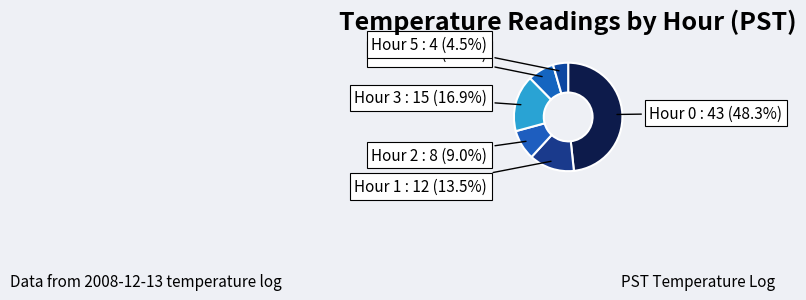

How many slices are in this pie chart?

6